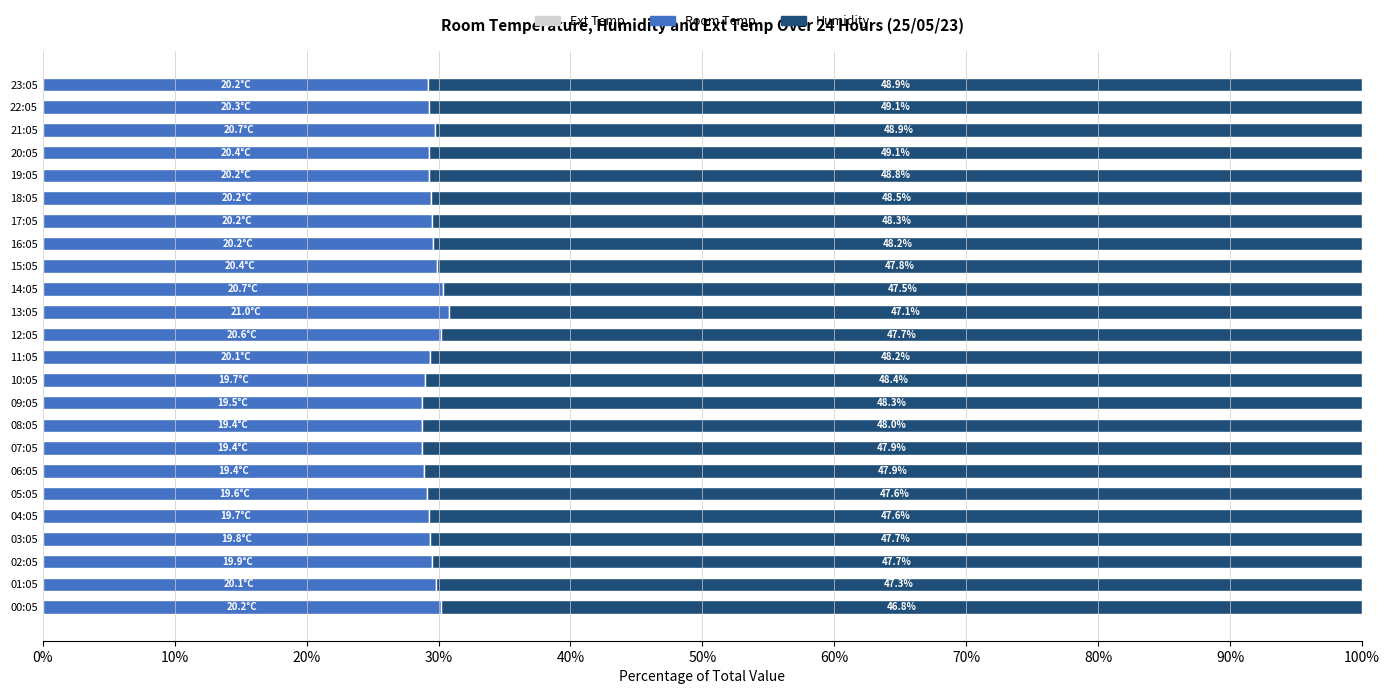

Reading left to right, extract all data points from this chart.

Ext Temp: 0.6	0.6	0.6	0.6	0.6	0.6	0.6	0.6	0.6	0.6	0.6	0.6	0.6	0.6	0.6	0.6	0.6	0.6	0.6	0.6	0.6	0.6	0.6	0.6
Room Temp: 30.2	29.8	29.5	29.3	29.3	29.1	28.9	28.8	28.8	28.7	29.0	29.4	30.2	30.8	30.4	29.9	29.6	29.5	29.4	29.3	29.3	29.7	29.3	29.2
Humidity: 69.8	70.2	70.5	70.7	70.7	70.9	71.1	71.2	71.2	71.3	71.0	70.6	69.8	69.2	69.6	70.1	70.4	70.5	70.6	70.7	70.7	70.3	70.7	70.8